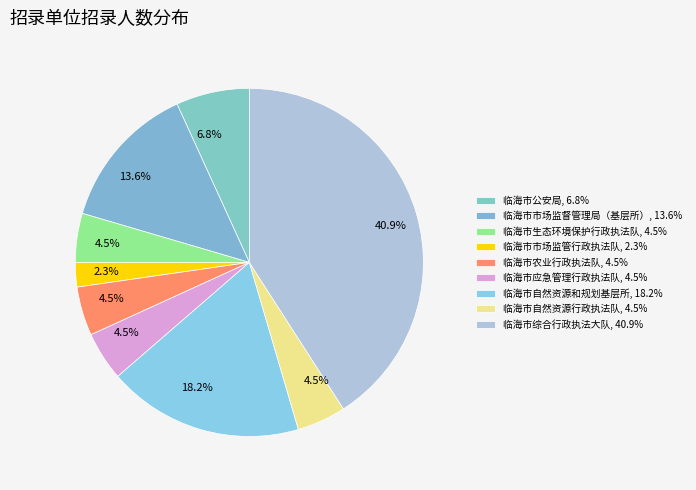

How many slices are in this pie chart?

9